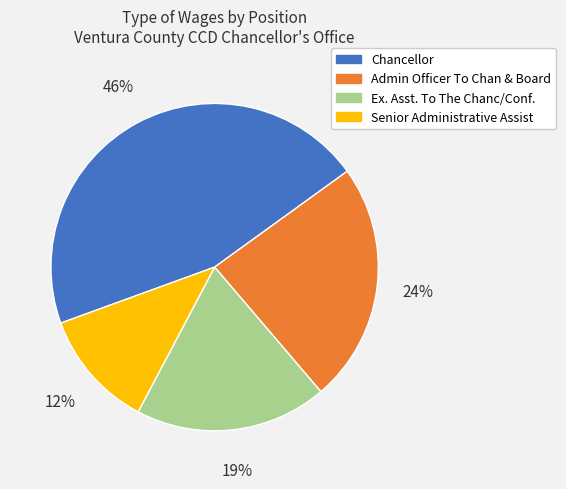

Which slice is the largest?

Chancellor